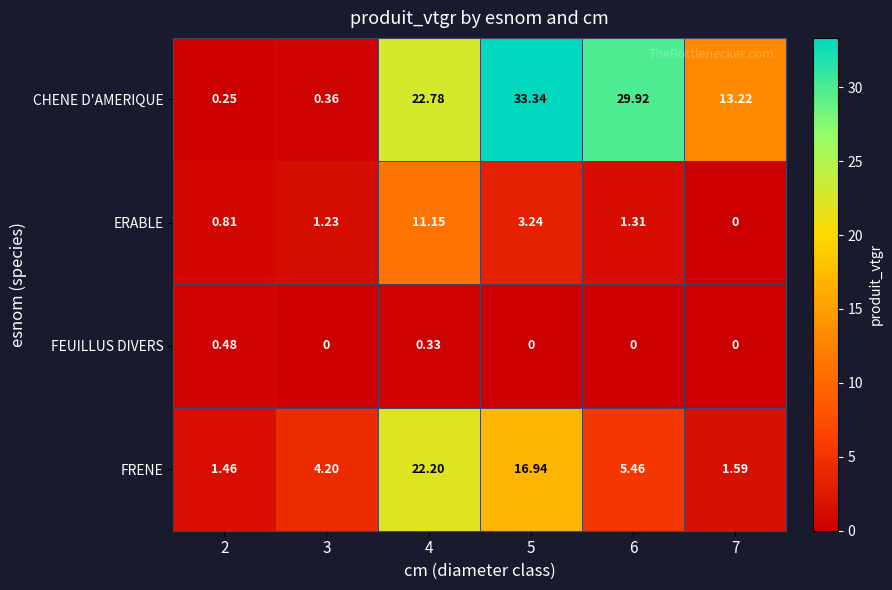

Is the value of CHENE D'AMERIQUE at 3 greater than the value of FEUILLUS DIVERS at 3?

Yes